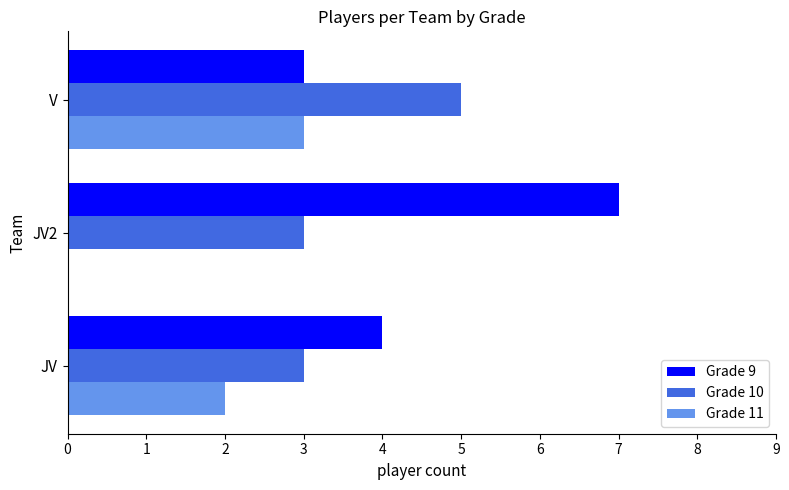

Is it true that Grade 10 equals 5 at V?

True